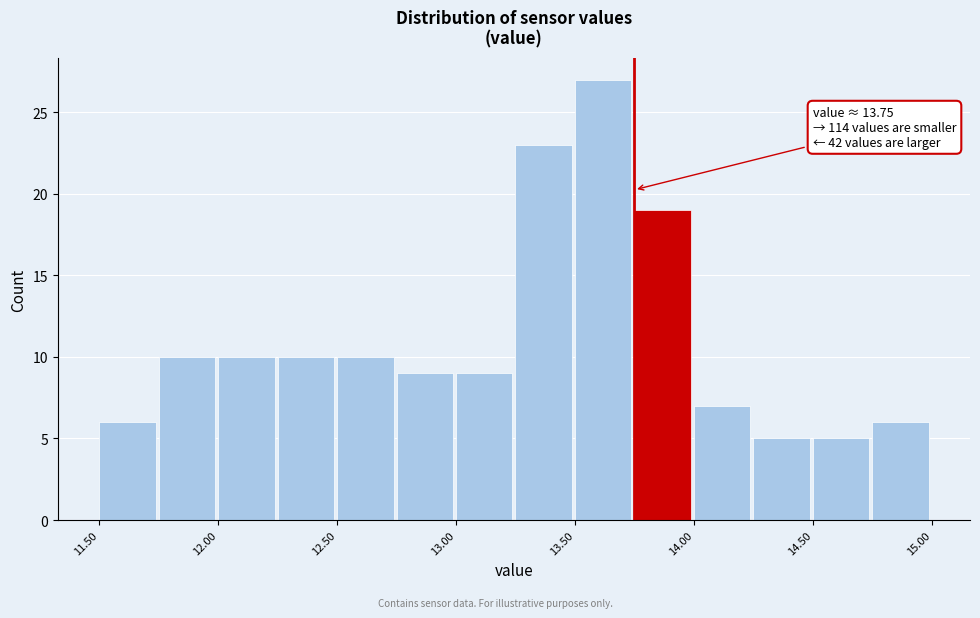

Which range on the x-axis has the tallest bar?

13.50 to 13.75